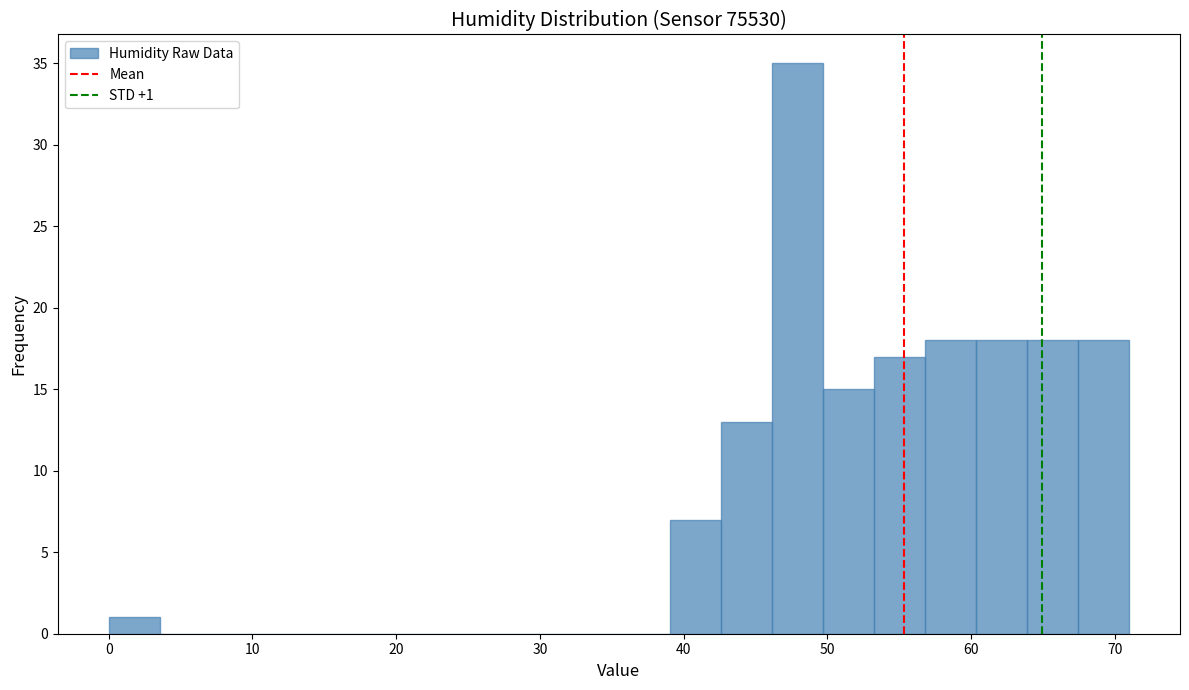

Read against the x-axis, roughly where is the centre of the tallest bar?

48